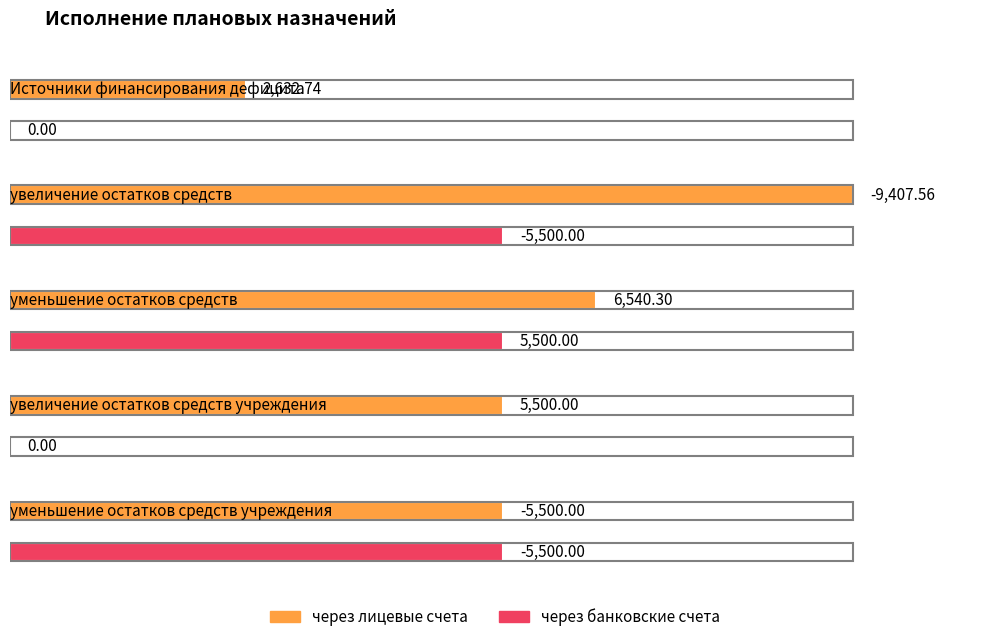

What position from the right is Источники финансирования дефицита?

5